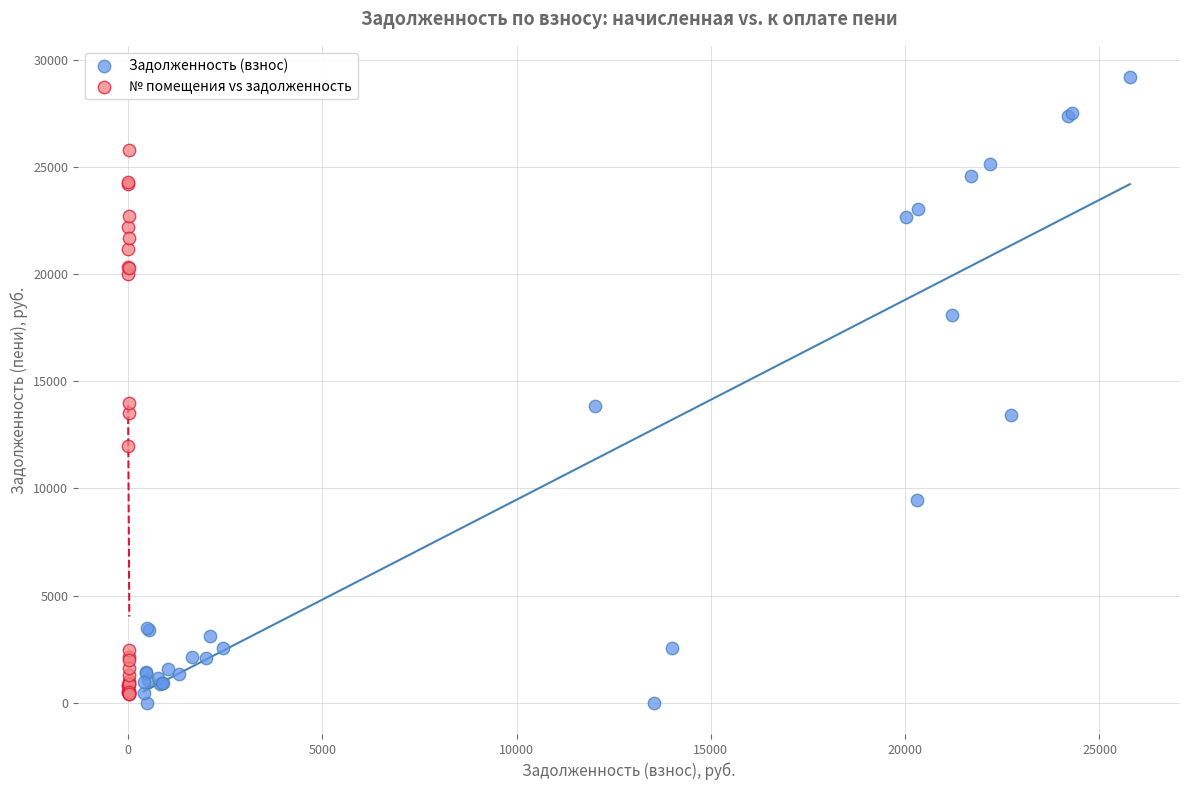

Which series reaches the maximum Y coordinate?

Задолженность (взнос)